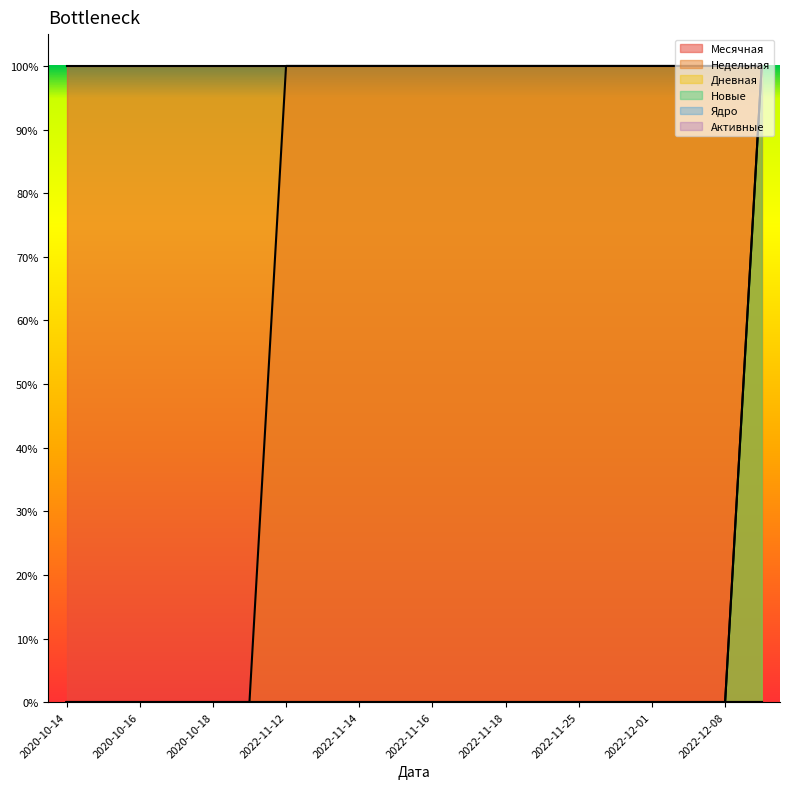

At which category is the sum across all series the highest?

2022-12-11